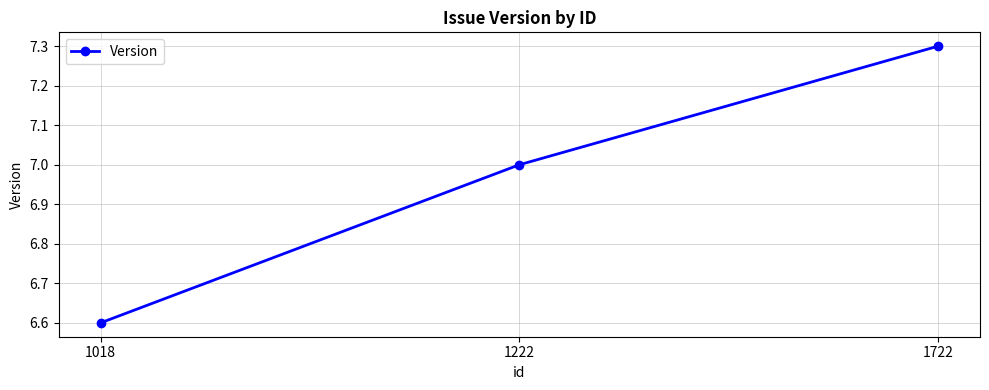

List the labels in order of value, largest first.

1722, 1222, 1018